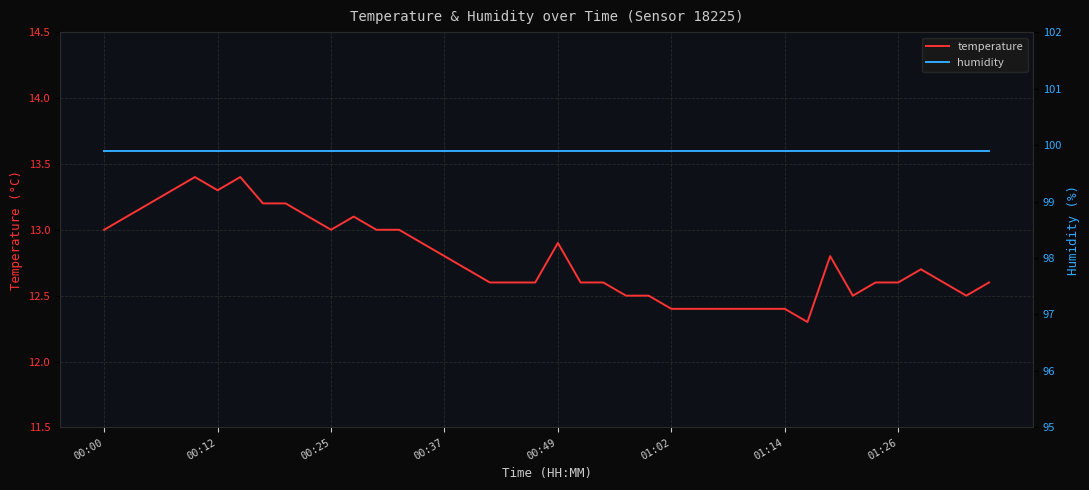

How many lines are shown in the chart?

2